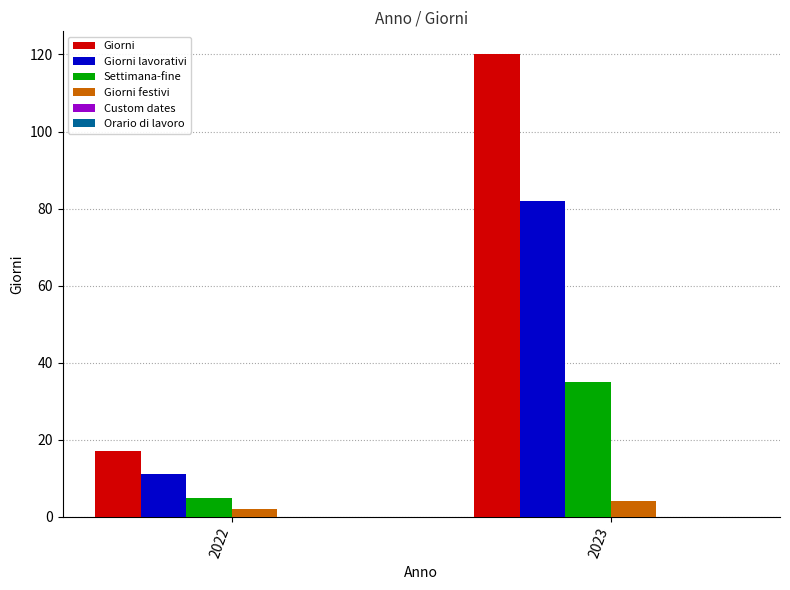

Which series has the largest total across all categories?

Giorni